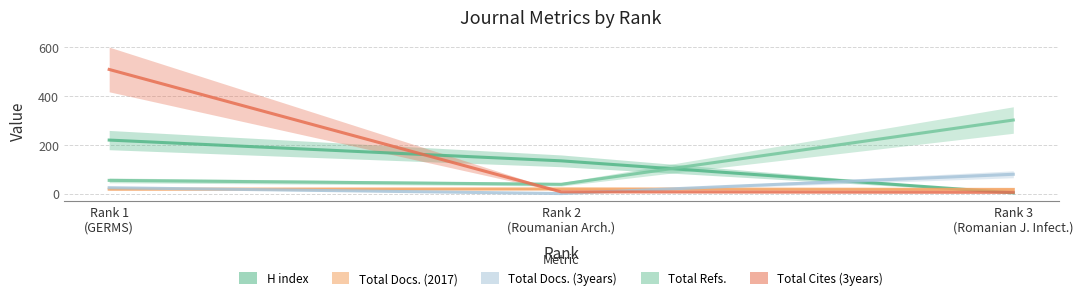

How many data points in Total Cites (3years) are above 7?

1